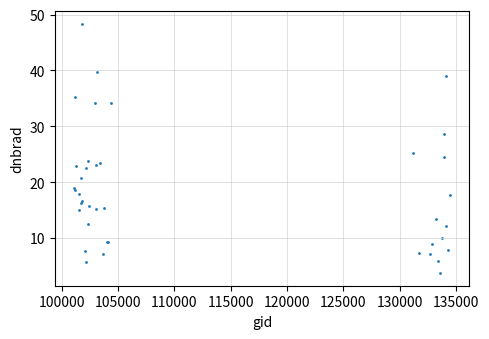

What Y value in the scatter plot is closest to 26?

25.2